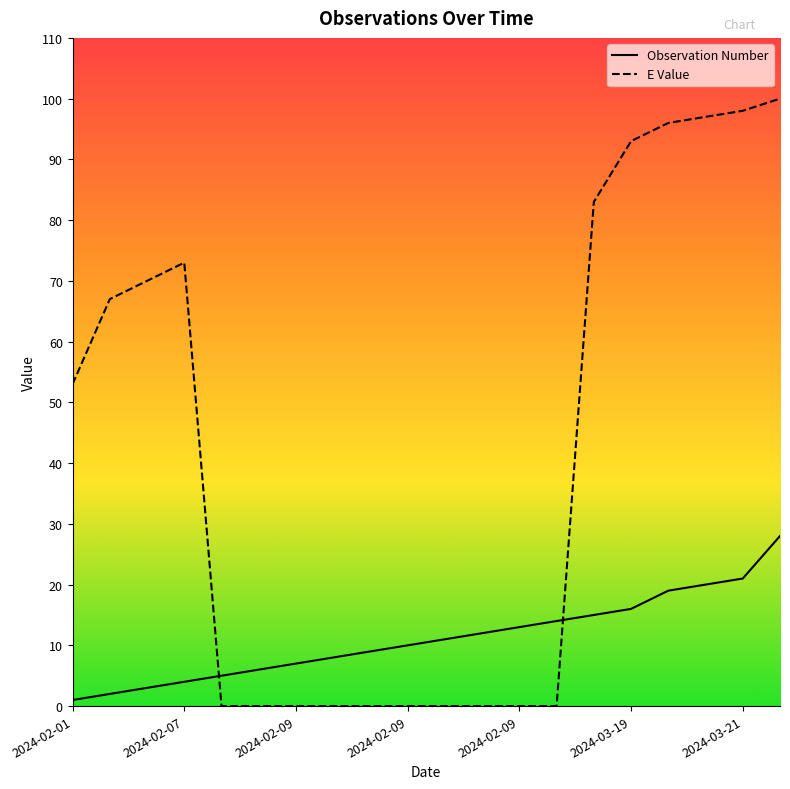

Where is E Value nearest to the value 50?

2024-02-01